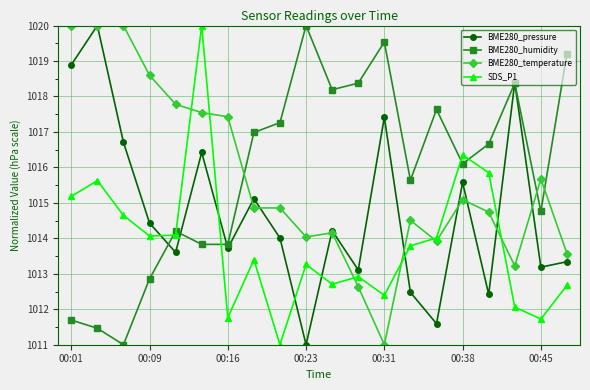

At how many categories does at least one series exceed 1015?

20